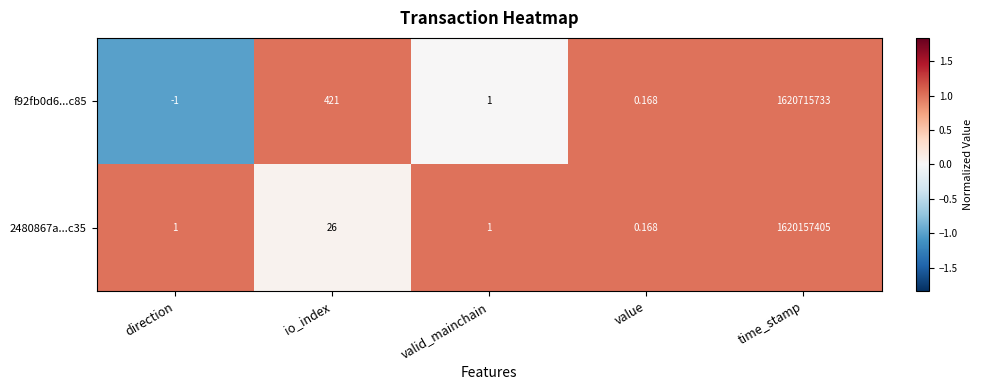

What is the total value across all series at valid_mainchain?

2.0